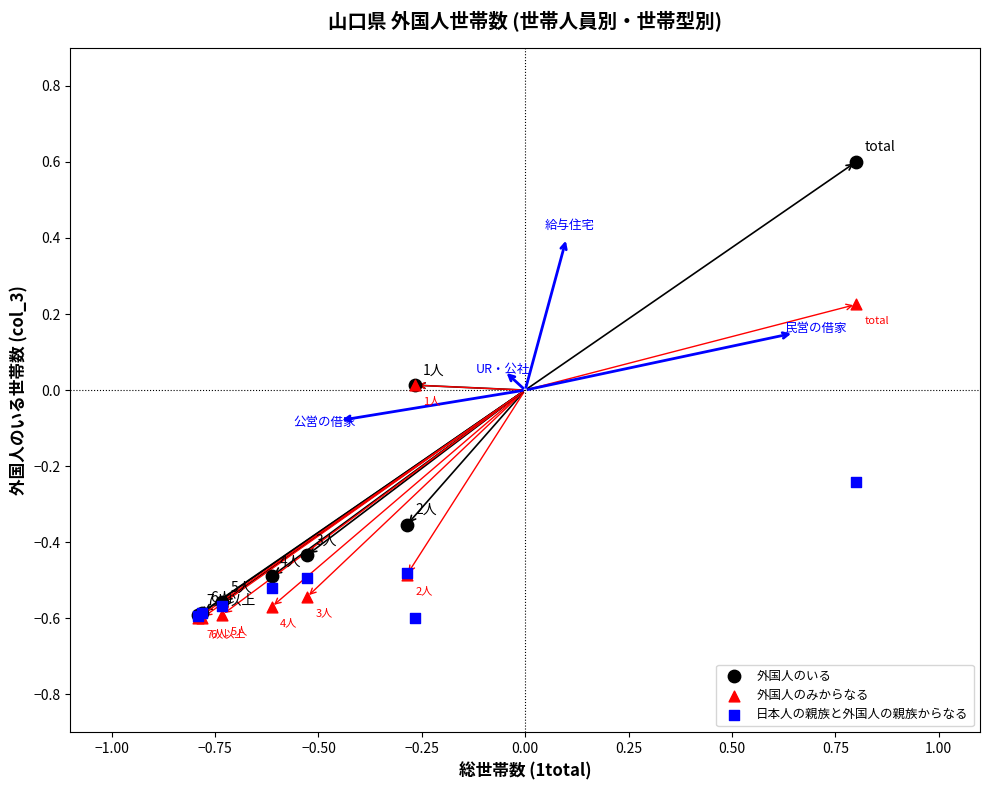

What are all the series names shown in the legend?

外国人のいる, 外国人のみからなる, 日本人の親族と外国人の親族からなる